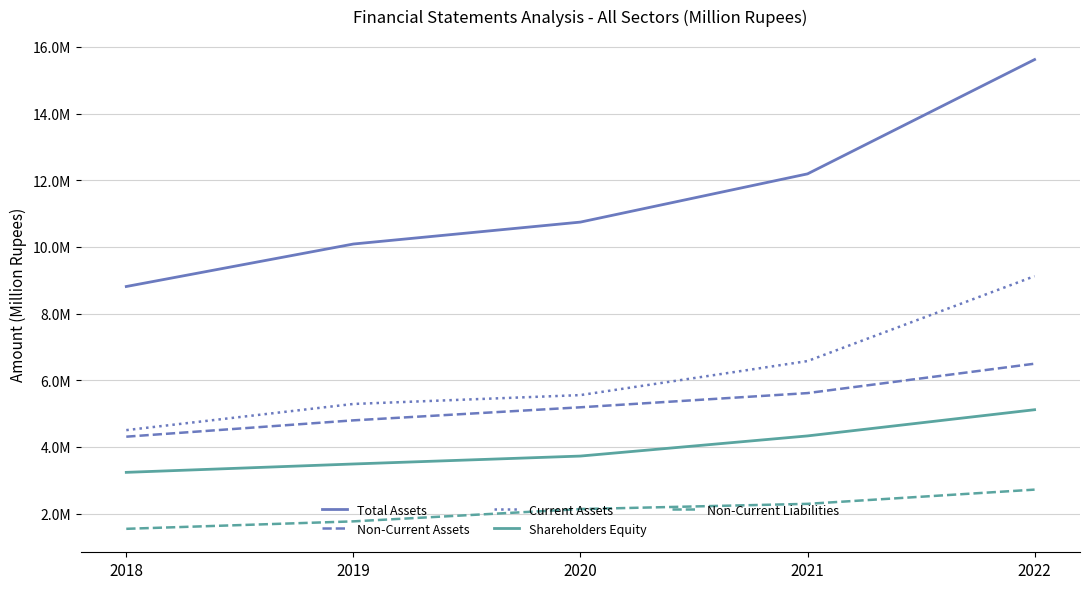

Does the chart have visible grid lines?

Yes